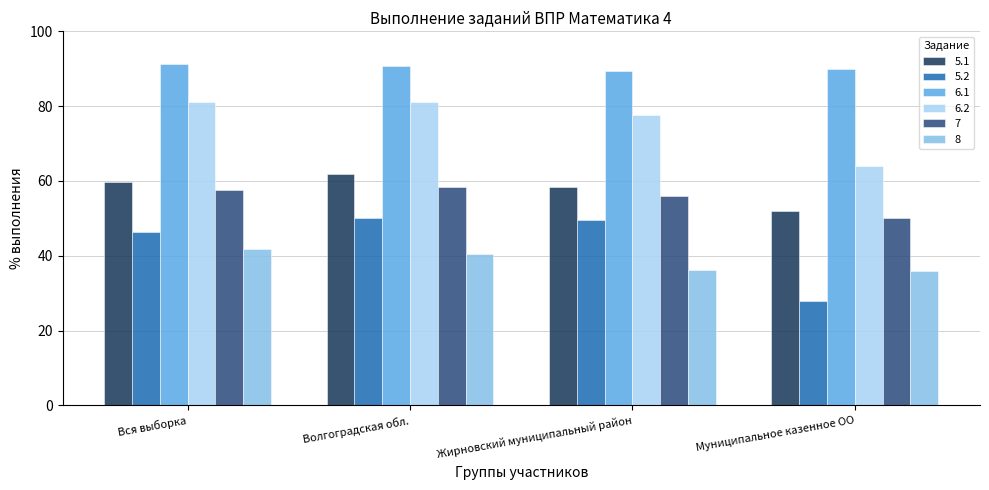

At which label does 6.2 reach its minimum?

Муниципальное казенное ОО